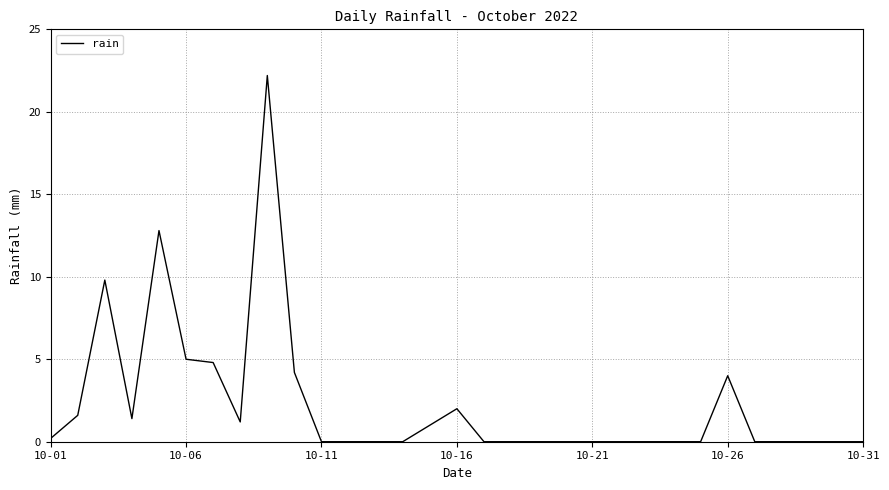

What is the greatest value displayed?

22.2